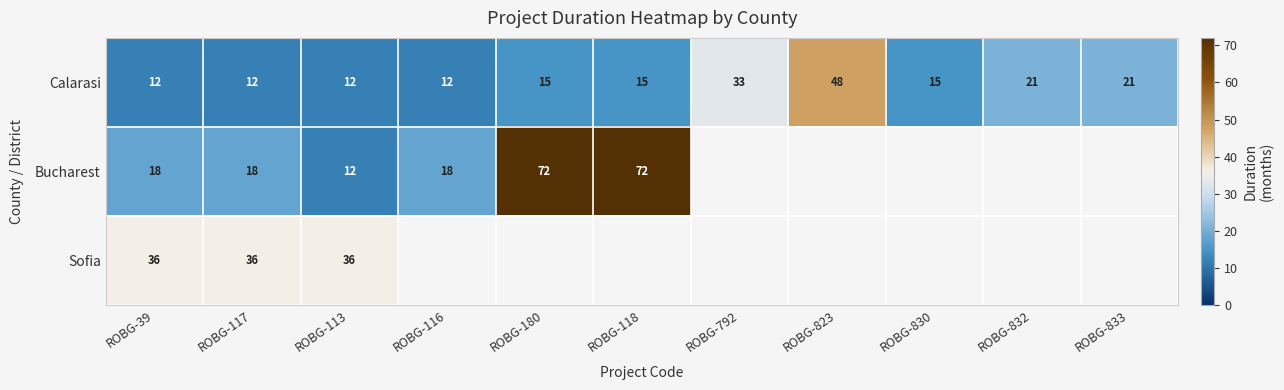

What is the difference between the second highest and minimum values in the Calarasi series?

21